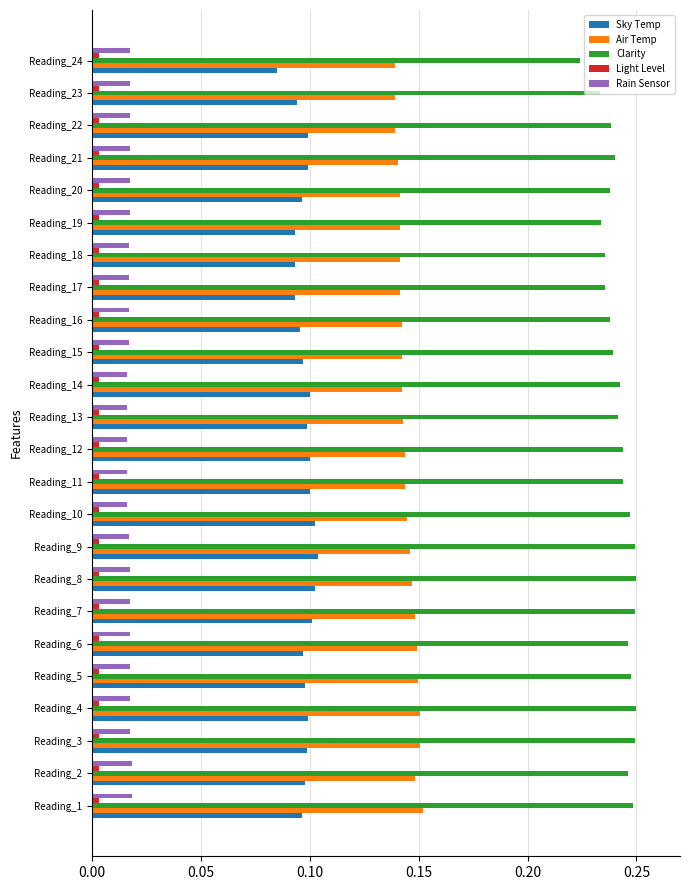

Count the Sky Temp values in the range 0 to 1.

24